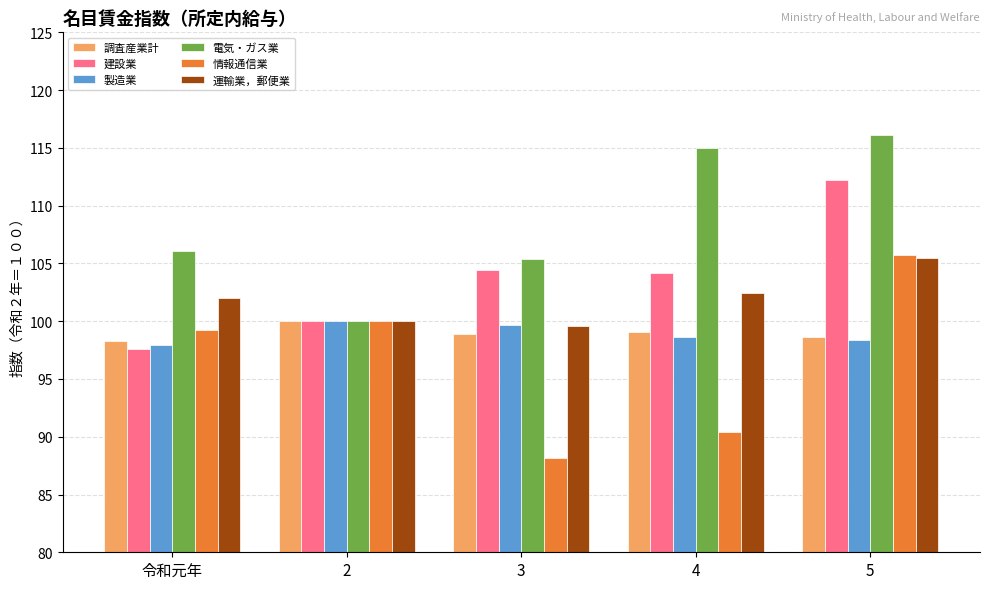

Count the number of categories in the chart.

5